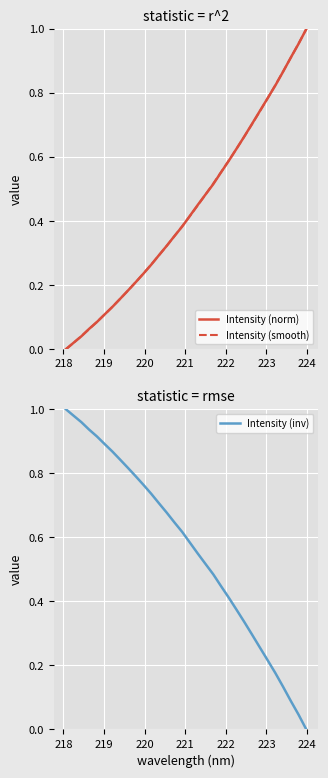

Does the chart display data point markers on the line(s)?

No